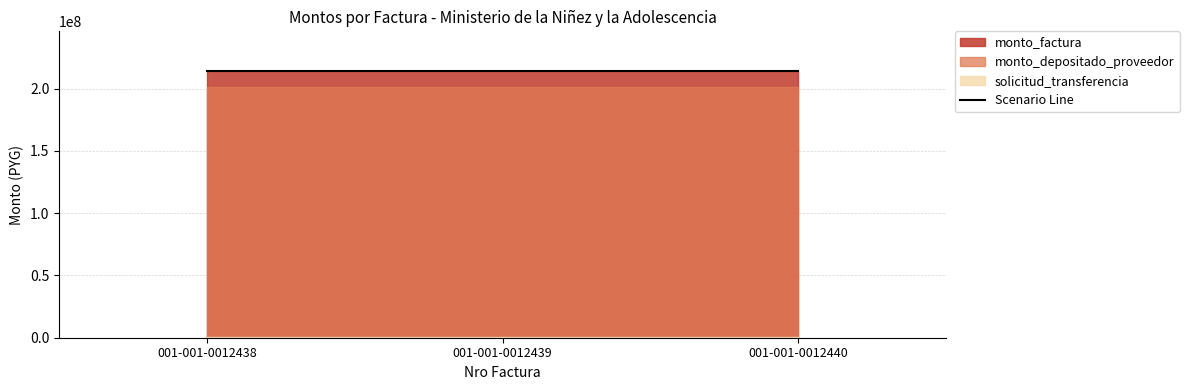

What is the value of the monto_depositado_proveedor point at the 3rd from the left?

201572436